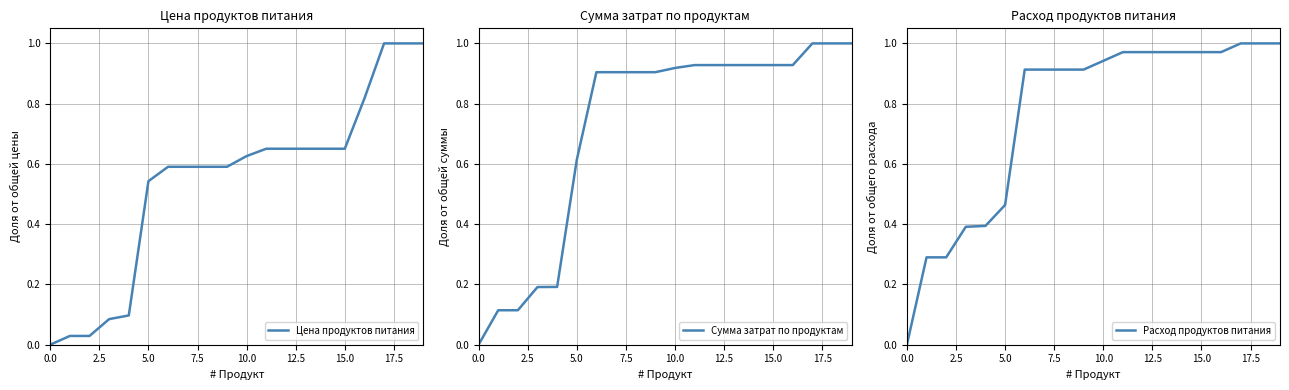

The value of Расход продуктов питания at 10.0 is 0.5. True or false?

False